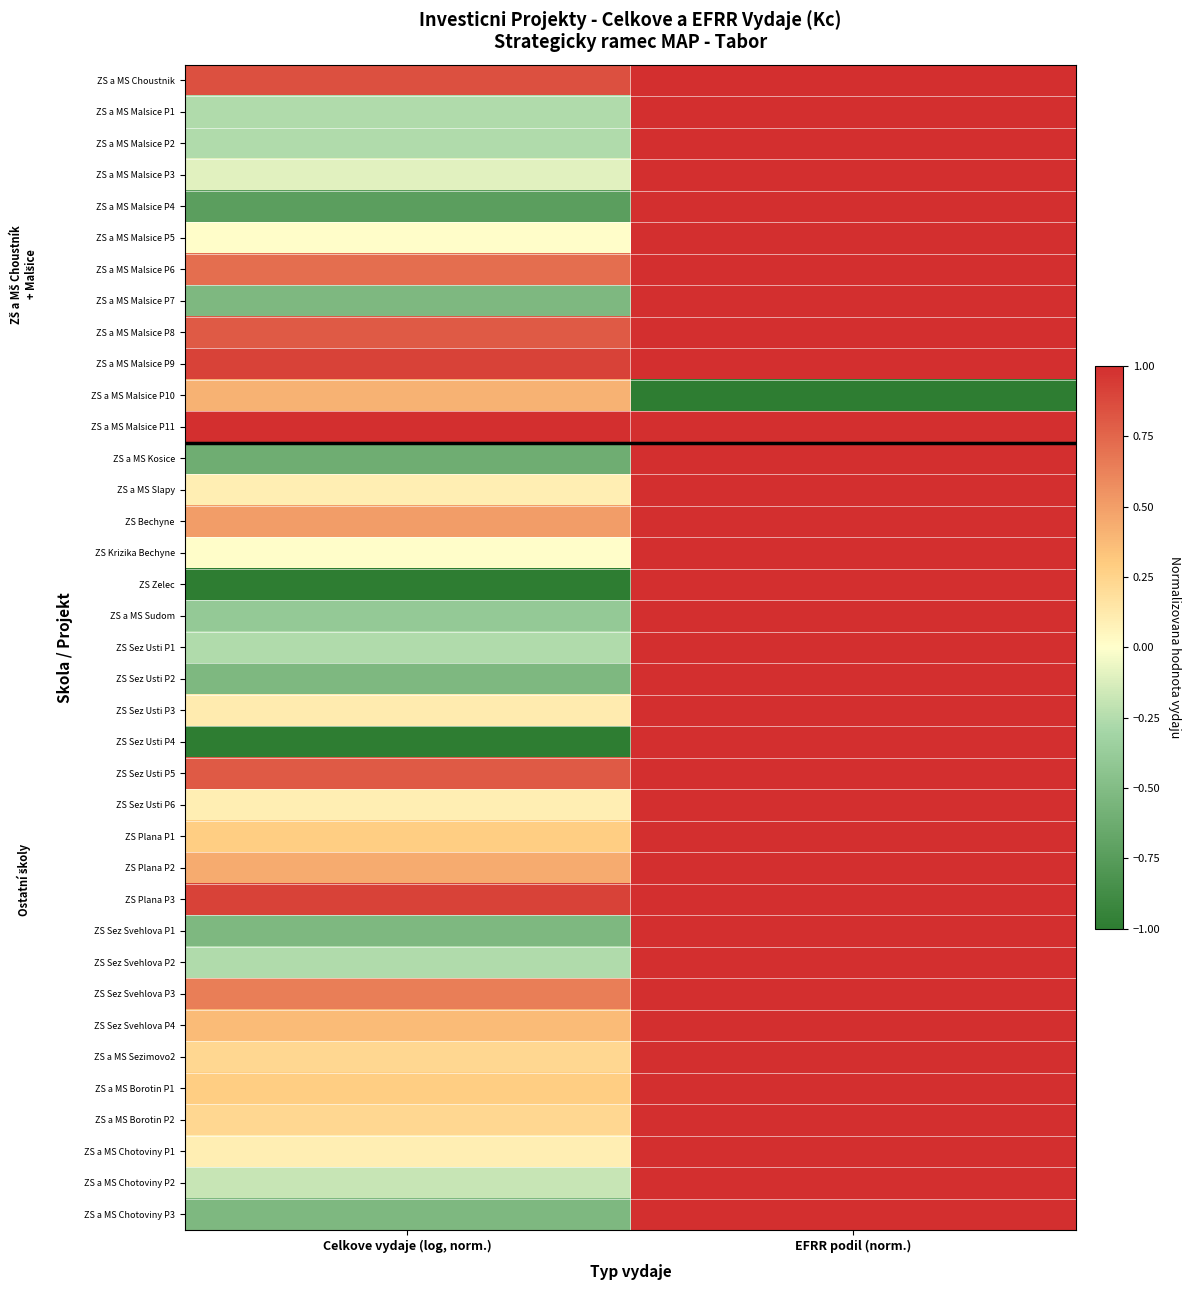

Reading left to right, list all the values displayed in this chart.

ZS a MS Choustnik: Celkove vydaje (log, norm.)=0.8	EFRR podil (norm.)=1.0
ZS a MS Malsice P1: Celkove vydaje (log, norm.)=-0.3	EFRR podil (norm.)=1.0
ZS a MS Malsice P2: Celkove vydaje (log, norm.)=-0.3	EFRR podil (norm.)=1.0
ZS a MS Malsice P3: Celkove vydaje (log, norm.)=-0.1	EFRR podil (norm.)=1.0
ZS a MS Malsice P4: Celkove vydaje (log, norm.)=-0.7	EFRR podil (norm.)=1.0
ZS a MS Malsice P5: Celkove vydaje (log, norm.)=0.0	EFRR podil (norm.)=1.0
ZS a MS Malsice P6: Celkove vydaje (log, norm.)=0.7	EFRR podil (norm.)=1.0
ZS a MS Malsice P7: Celkove vydaje (log, norm.)=-0.5	EFRR podil (norm.)=1.0
ZS a MS Malsice P8: Celkove vydaje (log, norm.)=0.8	EFRR podil (norm.)=1.0
ZS a MS Malsice P9: Celkove vydaje (log, norm.)=0.9	EFRR podil (norm.)=1.0
ZS a MS Malsice P10: Celkove vydaje (log, norm.)=0.4	EFRR podil (norm.)=-1.0
ZS a MS Malsice P11: Celkove vydaje (log, norm.)=1.0	EFRR podil (norm.)=1.0
ZS a MS Kosice: Celkove vydaje (log, norm.)=-0.6	EFRR podil (norm.)=1.0
ZS a MS Slapy: Celkove vydaje (log, norm.)=0.1	EFRR podil (norm.)=1.0
ZS Bechyne: Celkove vydaje (log, norm.)=0.5	EFRR podil (norm.)=1.0
ZS Krizika Bechyne: Celkove vydaje (log, norm.)=0.0	EFRR podil (norm.)=1.0
ZS Zelec: Celkove vydaje (log, norm.)=-1.0	EFRR podil (norm.)=1.0
ZS a MS Sudom: Celkove vydaje (log, norm.)=-0.4	EFRR podil (norm.)=1.0
ZS Sez Usti P1: Celkove vydaje (log, norm.)=-0.3	EFRR podil (norm.)=1.0
ZS Sez Usti P2: Celkove vydaje (log, norm.)=-0.5	EFRR podil (norm.)=1.0
ZS Sez Usti P3: Celkove vydaje (log, norm.)=0.1	EFRR podil (norm.)=1.0
ZS Sez Usti P4: Celkove vydaje (log, norm.)=-1.0	EFRR podil (norm.)=1.0
ZS Sez Usti P5: Celkove vydaje (log, norm.)=0.8	EFRR podil (norm.)=1.0
ZS Sez Usti P6: Celkove vydaje (log, norm.)=0.1	EFRR podil (norm.)=1.0
ZS Plana P1: Celkove vydaje (log, norm.)=0.3	EFRR podil (norm.)=1.0
ZS Plana P2: Celkove vydaje (log, norm.)=0.4	EFRR podil (norm.)=1.0
ZS Plana P3: Celkove vydaje (log, norm.)=0.9	EFRR podil (norm.)=1.0
ZS Sez Svehlova P1: Celkove vydaje (log, norm.)=-0.5	EFRR podil (norm.)=1.0
ZS Sez Svehlova P2: Celkove vydaje (log, norm.)=-0.3	EFRR podil (norm.)=1.0
ZS Sez Svehlova P3: Celkove vydaje (log, norm.)=0.6	EFRR podil (norm.)=1.0
ZS Sez Svehlova P4: Celkove vydaje (log, norm.)=0.4	EFRR podil (norm.)=1.0
ZS a MS Sezimovo2: Celkove vydaje (log, norm.)=0.2	EFRR podil (norm.)=1.0
ZS a MS Borotin P1: Celkove vydaje (log, norm.)=0.3	EFRR podil (norm.)=1.0
ZS a MS Borotin P2: Celkove vydaje (log, norm.)=0.2	EFRR podil (norm.)=1.0
ZS a MS Chotoviny P1: Celkove vydaje (log, norm.)=0.1	EFRR podil (norm.)=1.0
ZS a MS Chotoviny P2: Celkove vydaje (log, norm.)=-0.2	EFRR podil (norm.)=1.0
ZS a MS Chotoviny P3: Celkove vydaje (log, norm.)=-0.5	EFRR podil (norm.)=1.0